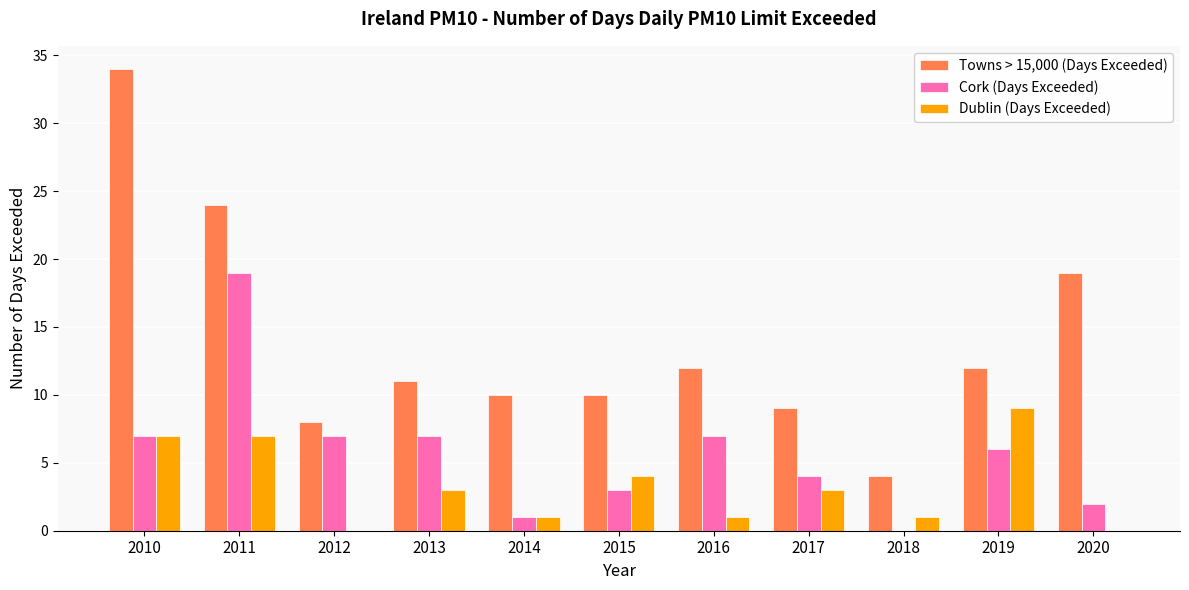

Which label corresponds to the largest value in the chart?

2010